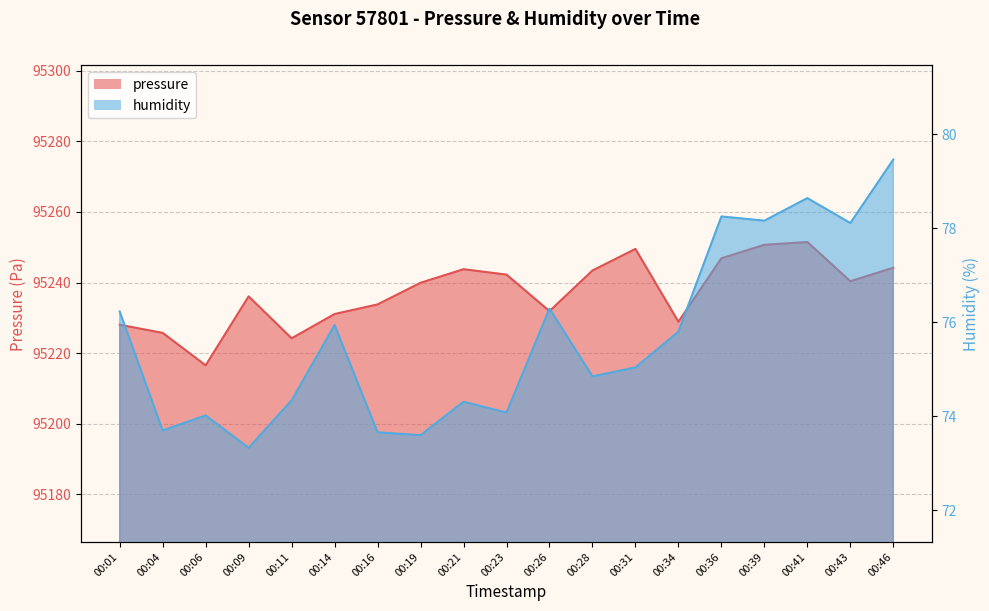

Is it true that pressure equals 150151.4 at 00:01?

False